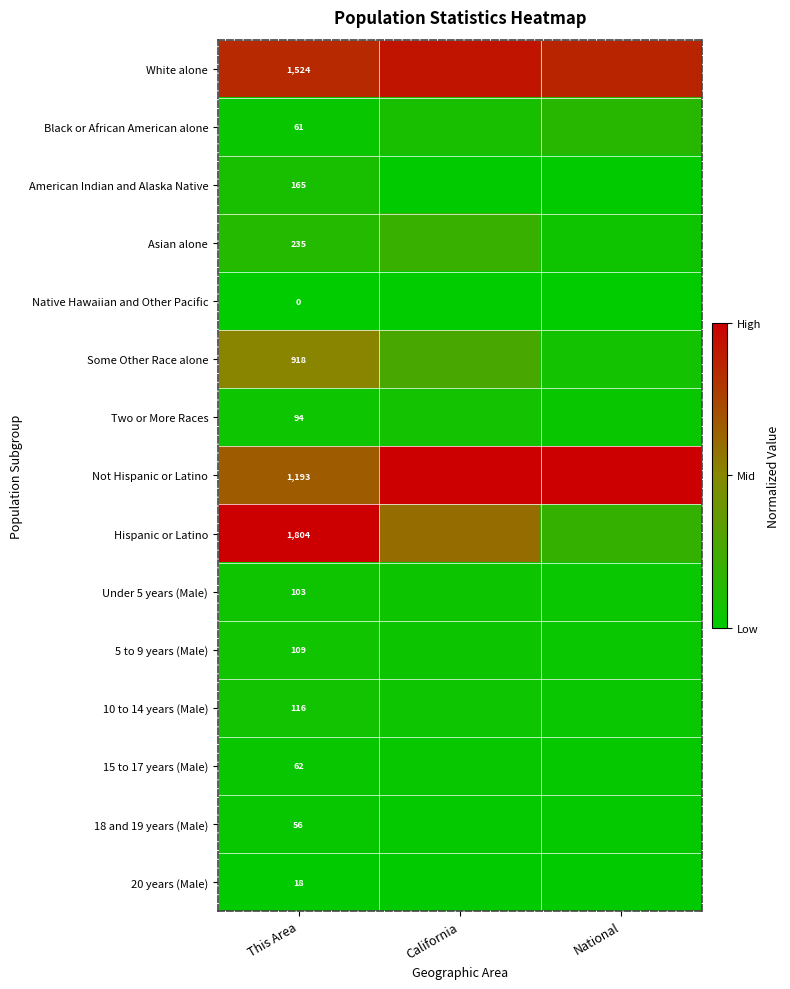

How many categories are shown in the chart?

3